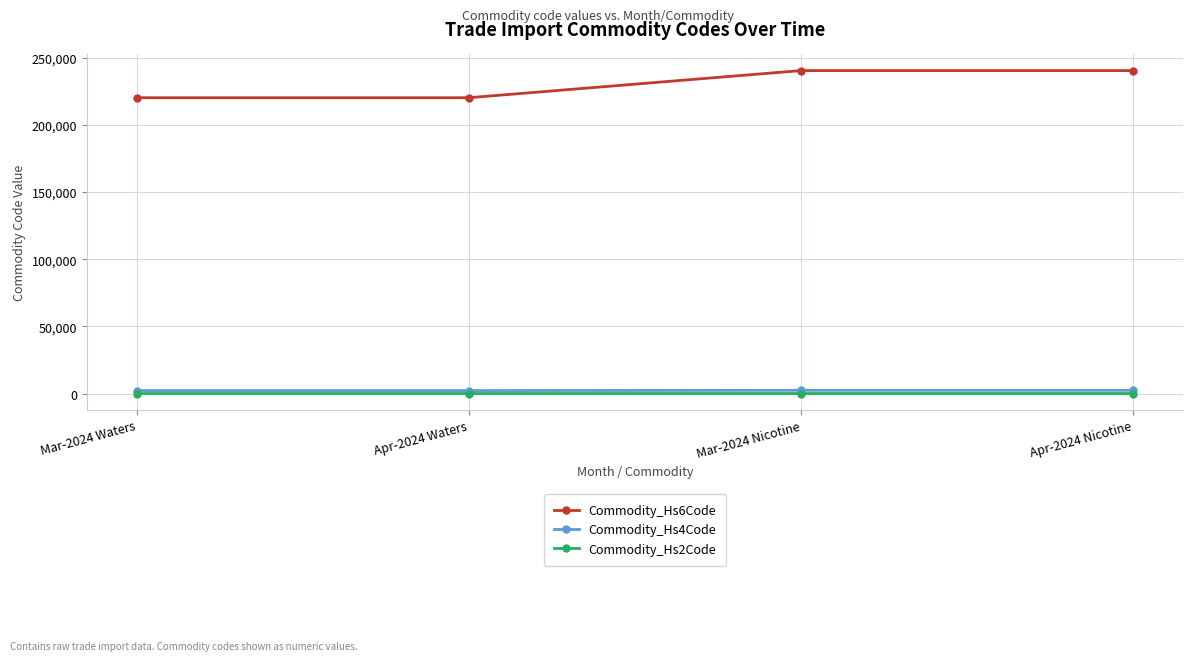

What is the spread (max minus min) of values at Apr-2024 Waters?

220188